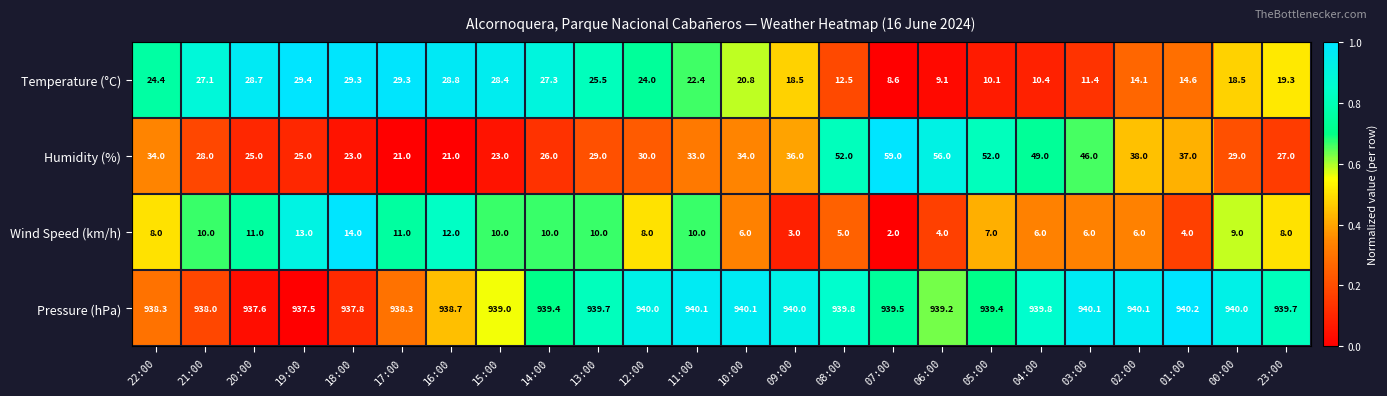

What is the difference between the maximum and minimum values in the Wind Speed (km/h) series?

12.0